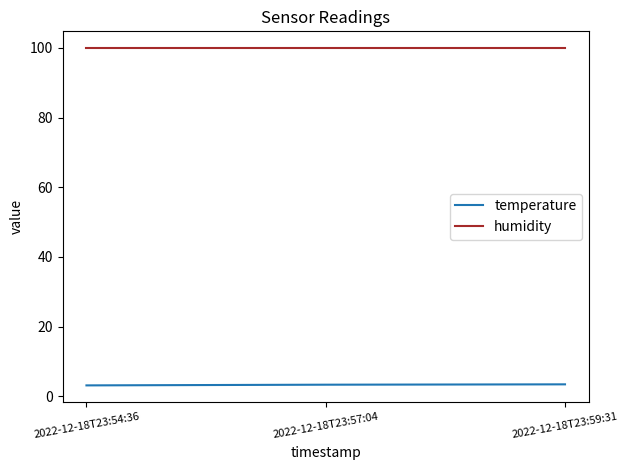

What is the sum of all temperature values?

9.8